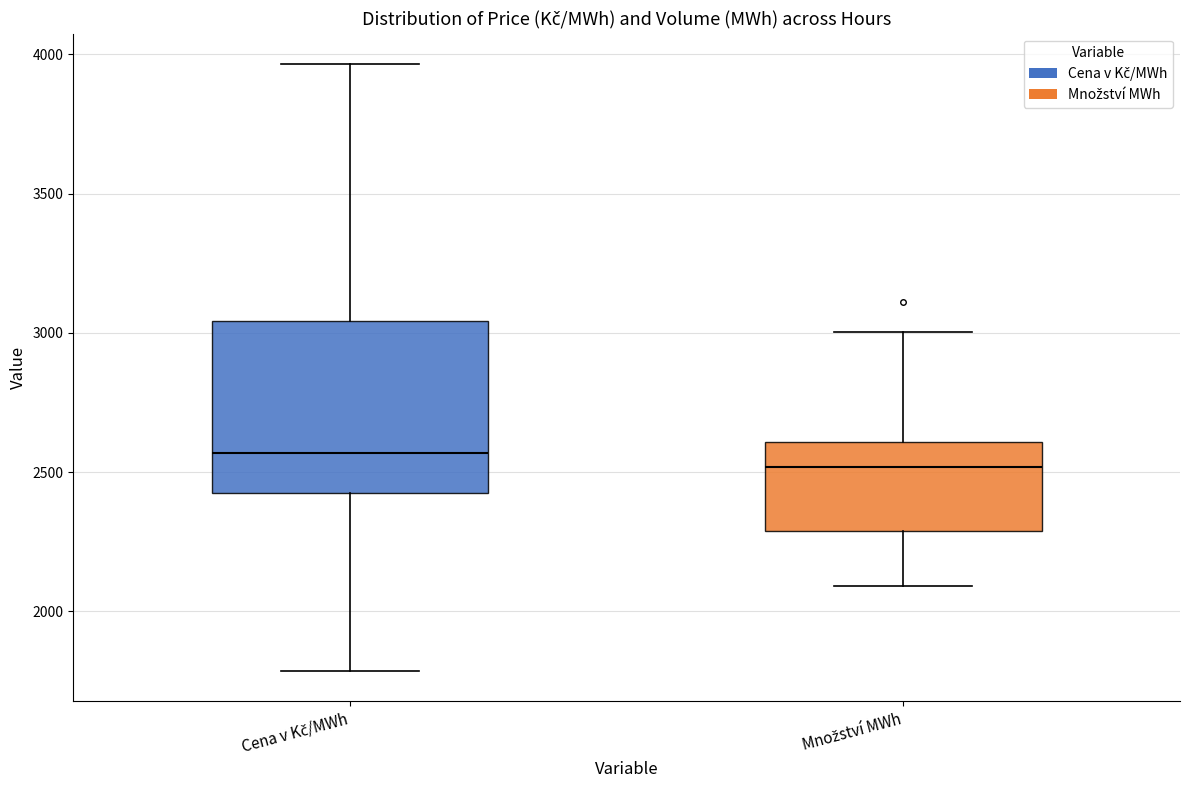

Reading left to right, transcribe this box plot: for each box, give where its median line is, the range the box spans, and where its two whiskers end, as read against the y-axis. The values are not printed on the chart, so give them approximately, as read against the axis.

Cena v Kč/MWh: median 2550, box 2400 to 3050, whiskers 1800 to 3950
Množství MWh: median 2500, box 2300 to 2600, whiskers 2100 to 3000